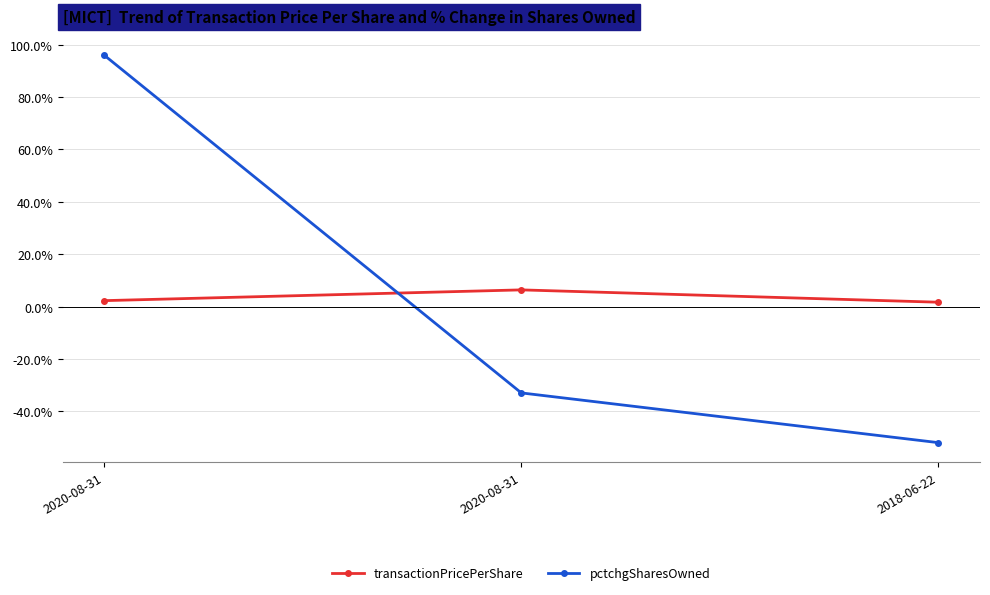

Rank the series at 2020-08-31 from lowest to highest value.

transactionPricePerShare, pctchgSharesOwned